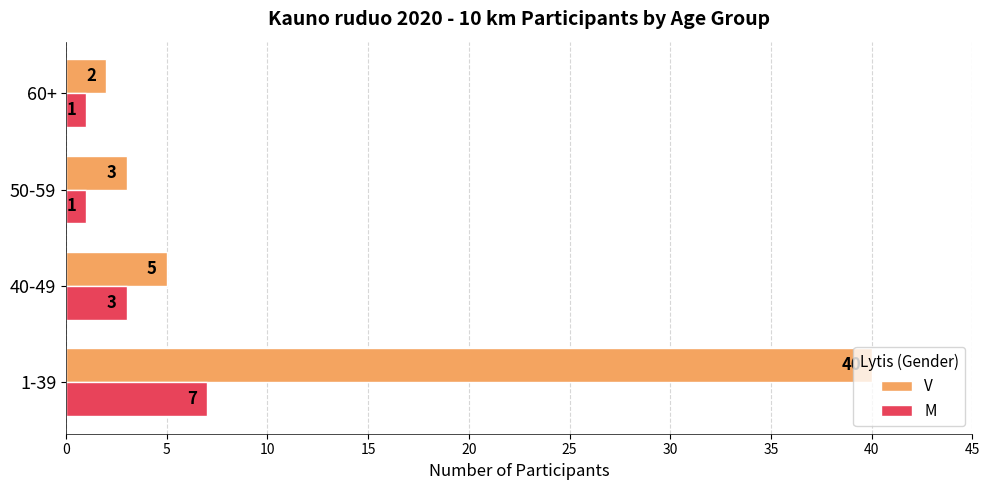

Between 1-39 and 40-49, which series saw the biggest shift?

V